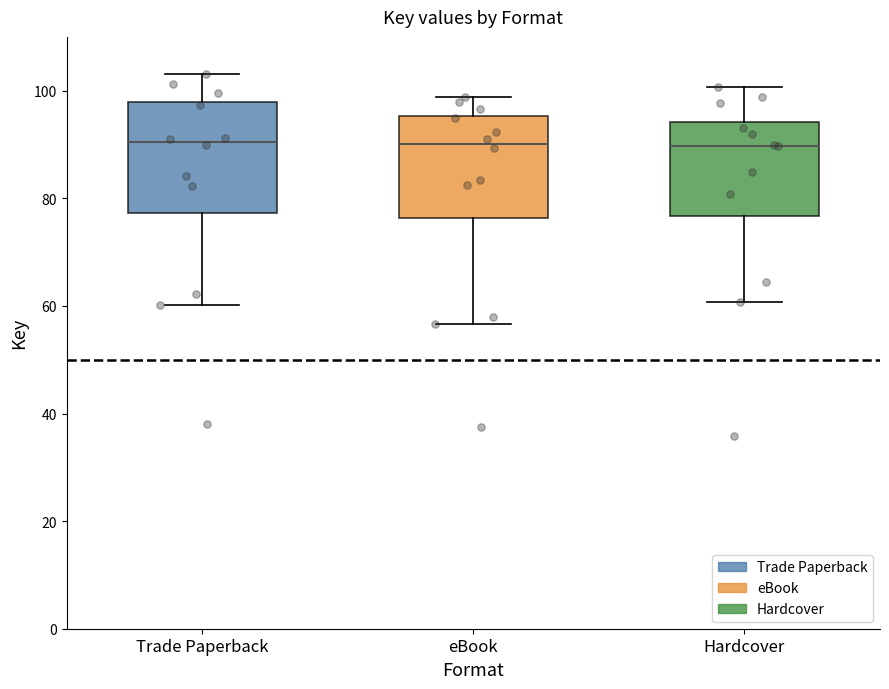

Where does the median line of the box for eBook sit on the y-axis? The values are not printed on the chart, so give them approximately, as read against the axis.

90